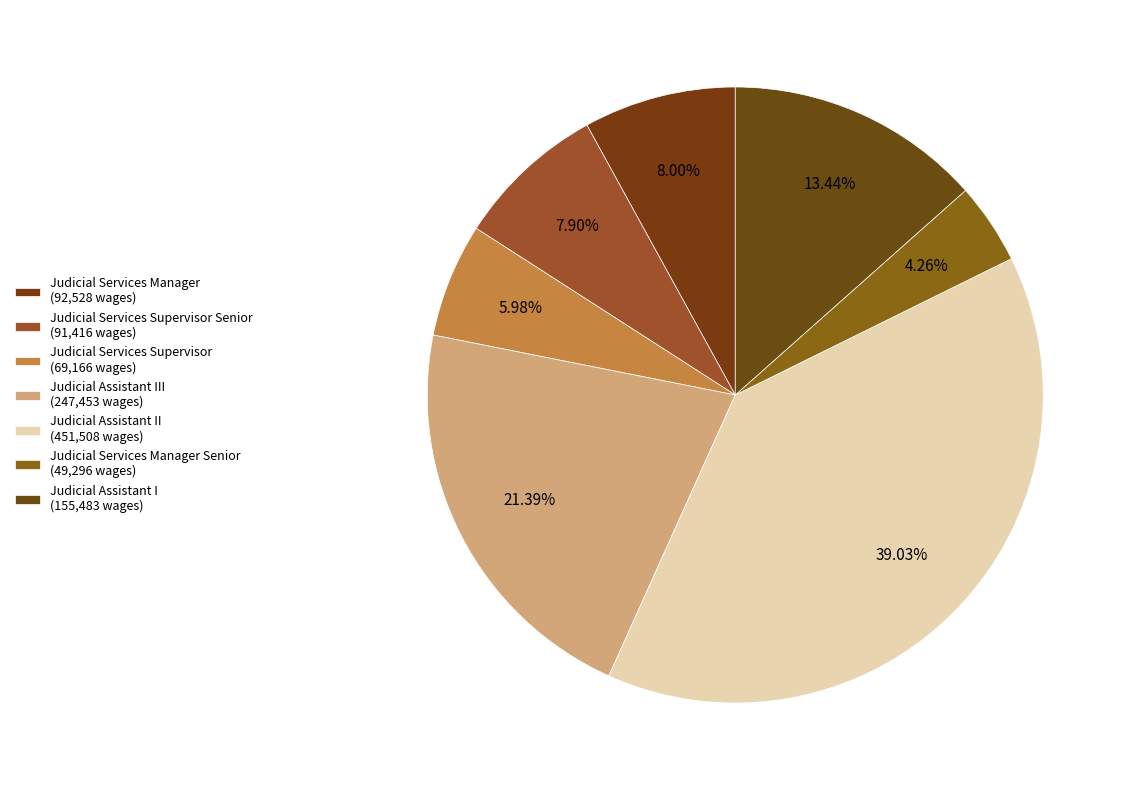

How many slices are in this pie chart?

7